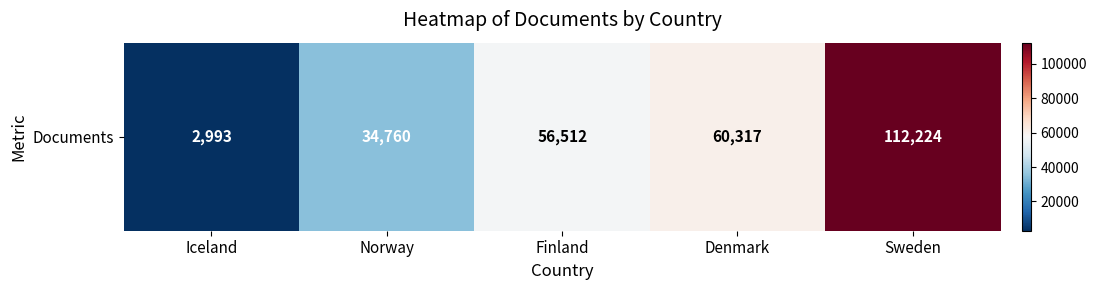

Rank the categories by value from lowest to highest.

Iceland, Norway, Finland, Denmark, Sweden